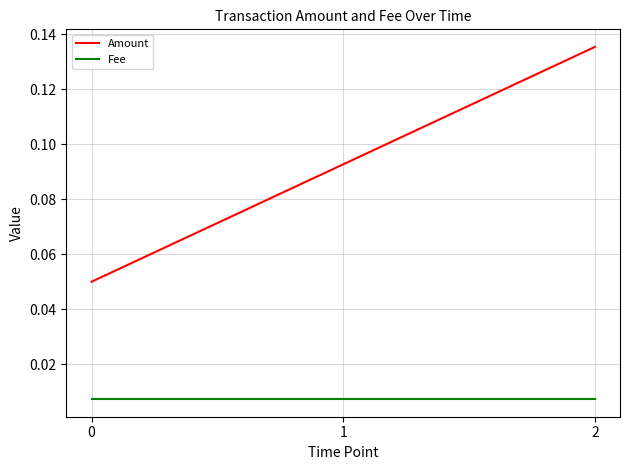

At how many categories does at least one series exceed 0?

3